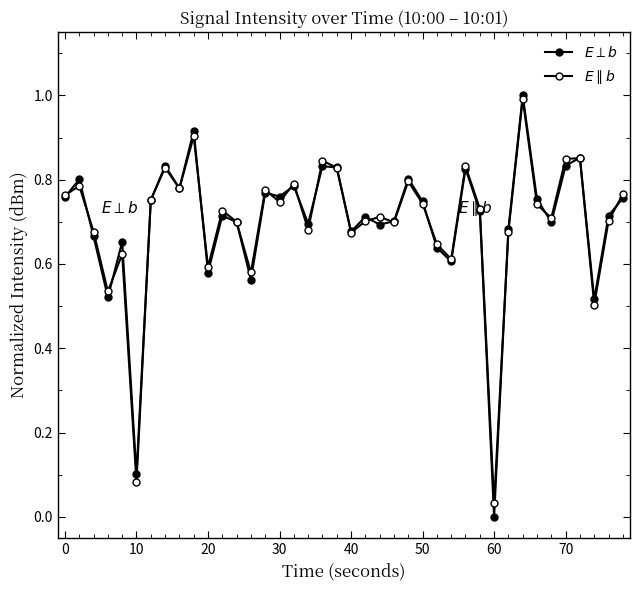

Is this an area chart (filled region under the line)?

No